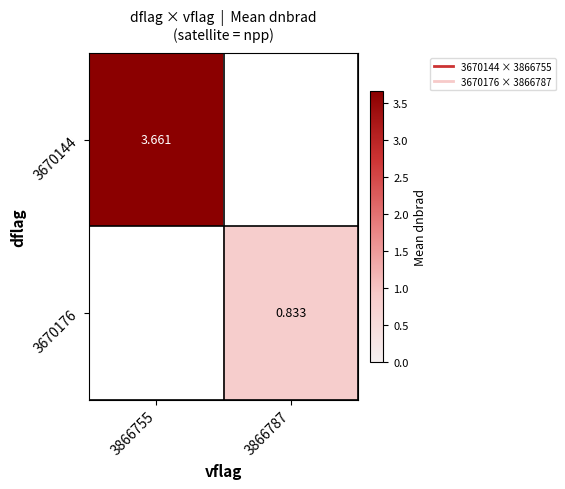

How many positive values does the 3670176 series have?

1